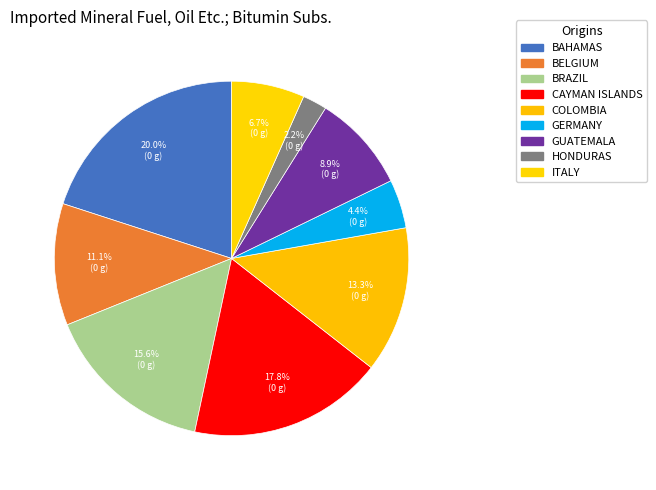

Which category has the smallest portion of the pie?

HONDURAS